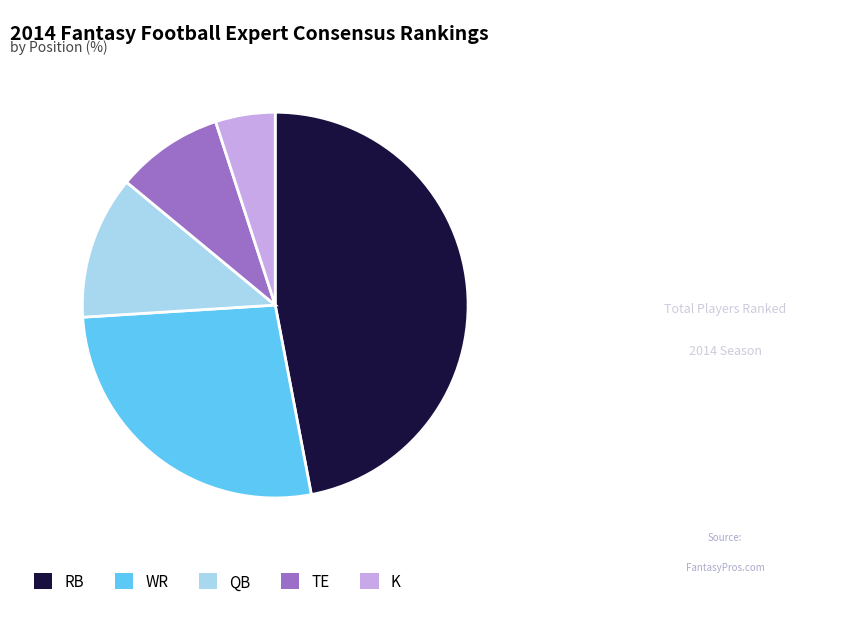

Count the number of slices in the pie.

5